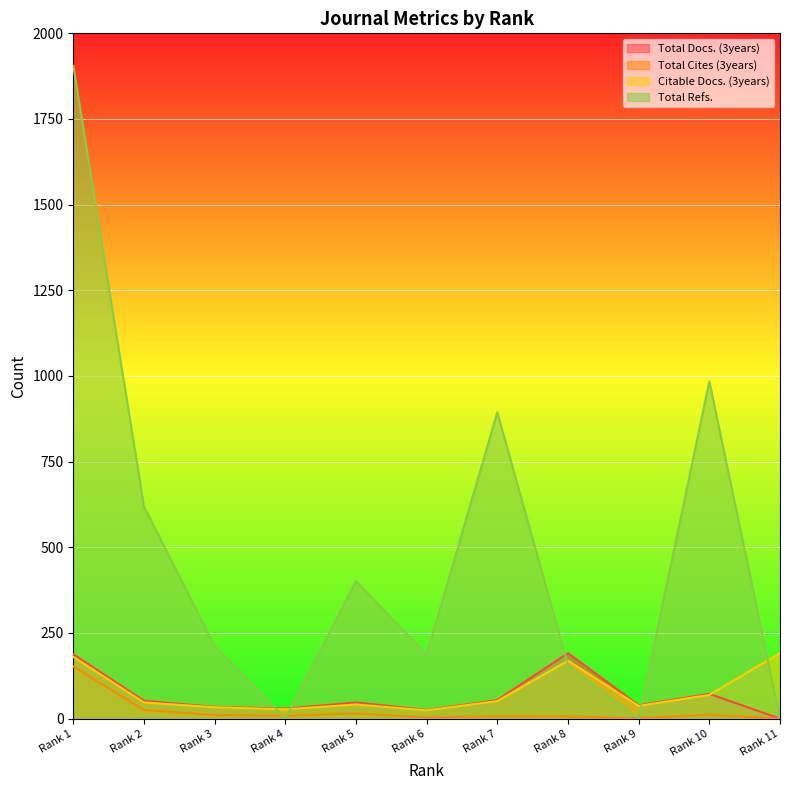

Reading right to left, list all the values displayed in this chart.

Total Docs. (3years): 0	72	39	191	54	25	47	29	34	52	188
Total Cites (3years): 0	11	1	6	7	3	15	8	10	25	152
Citable Docs. (3years): 191	69	37	169	51	24	41	27	33	47	180
Total Refs.: 0	984	0	155	894	187	401	0	212	619	1905